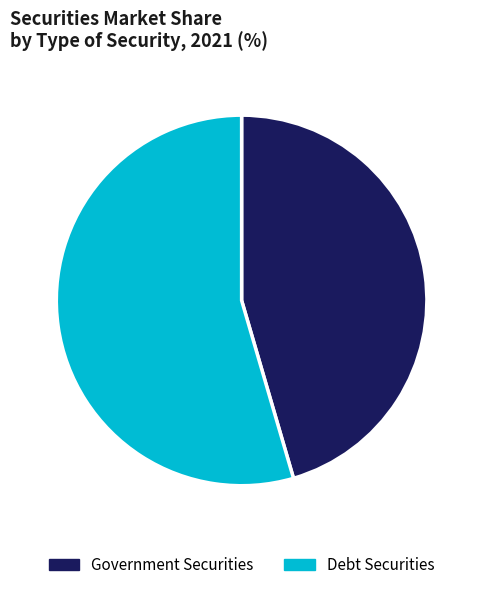

Combined, do Government Securities and Debt Securities account for over 50%?

Yes